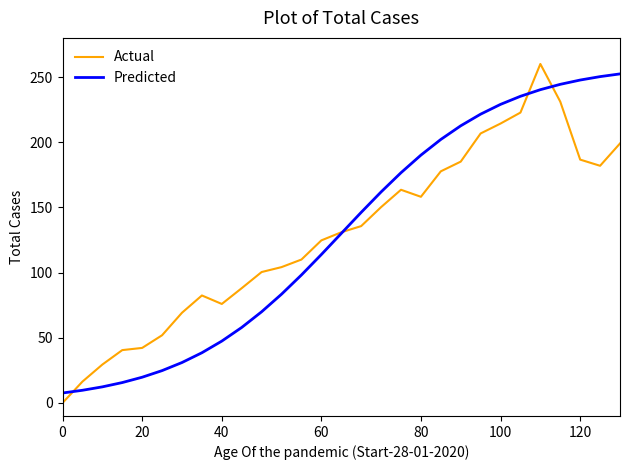

True or false: Predicted and Actual cross at least once.

True